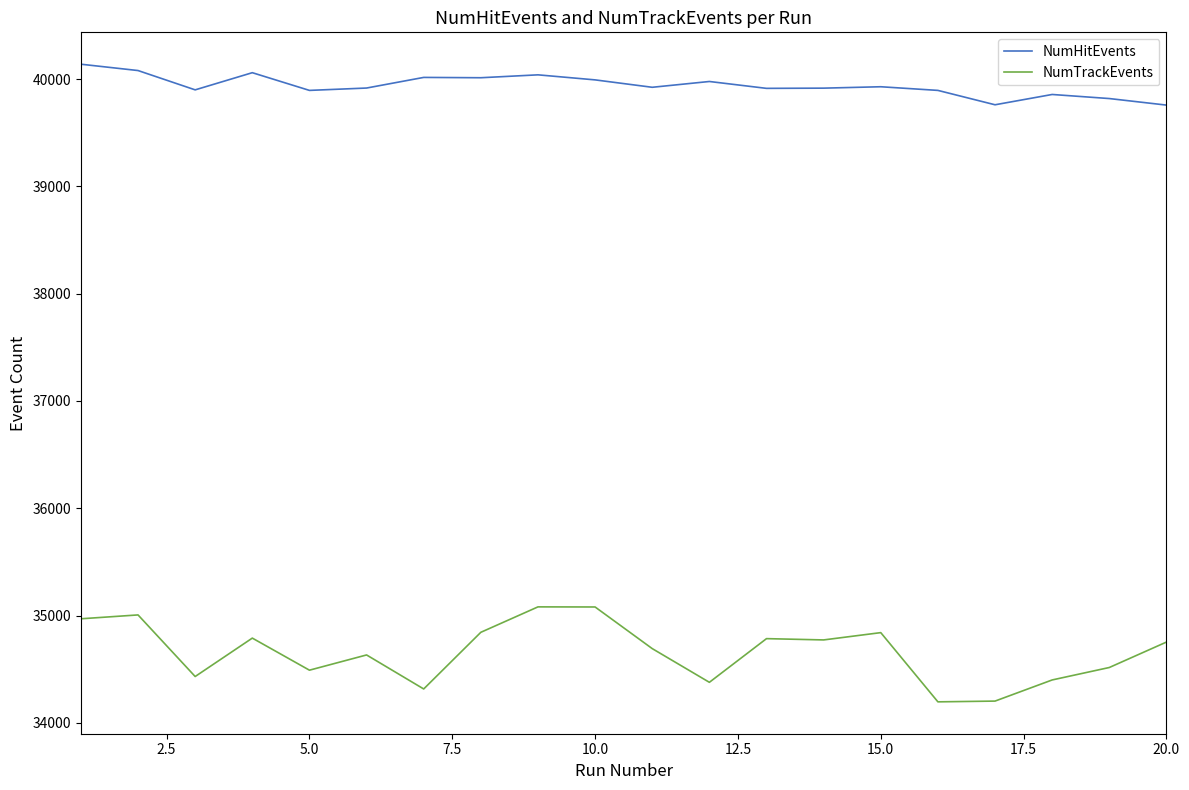

Which series has the largest total across all categories?

NumHitEvents